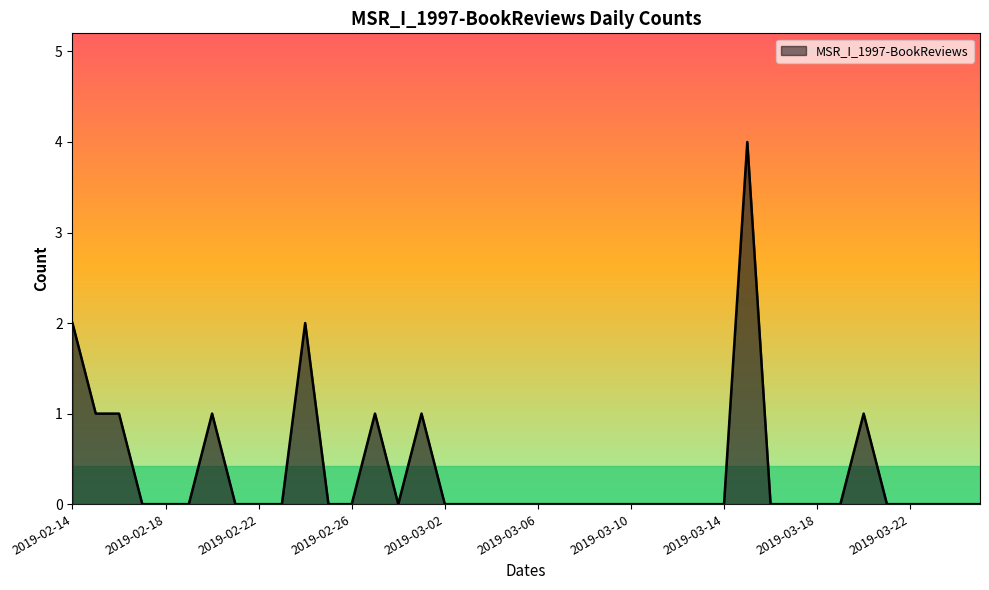

What is the difference between the maximum and minimum values?

4